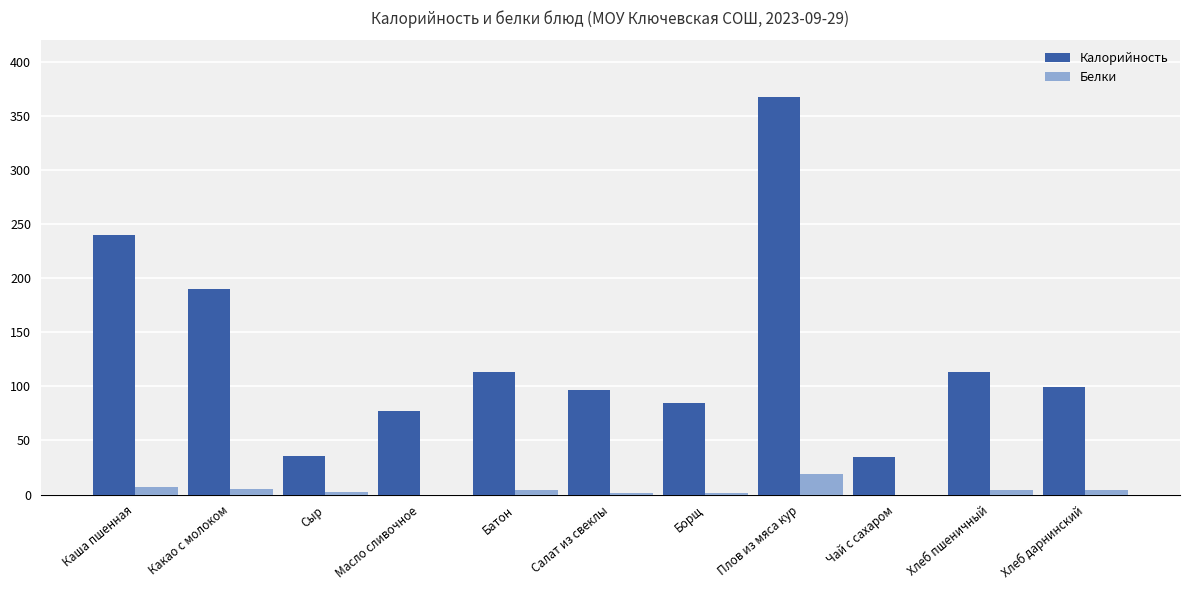

Is it true that Калорийность equals 19.1 at Сыр?

False